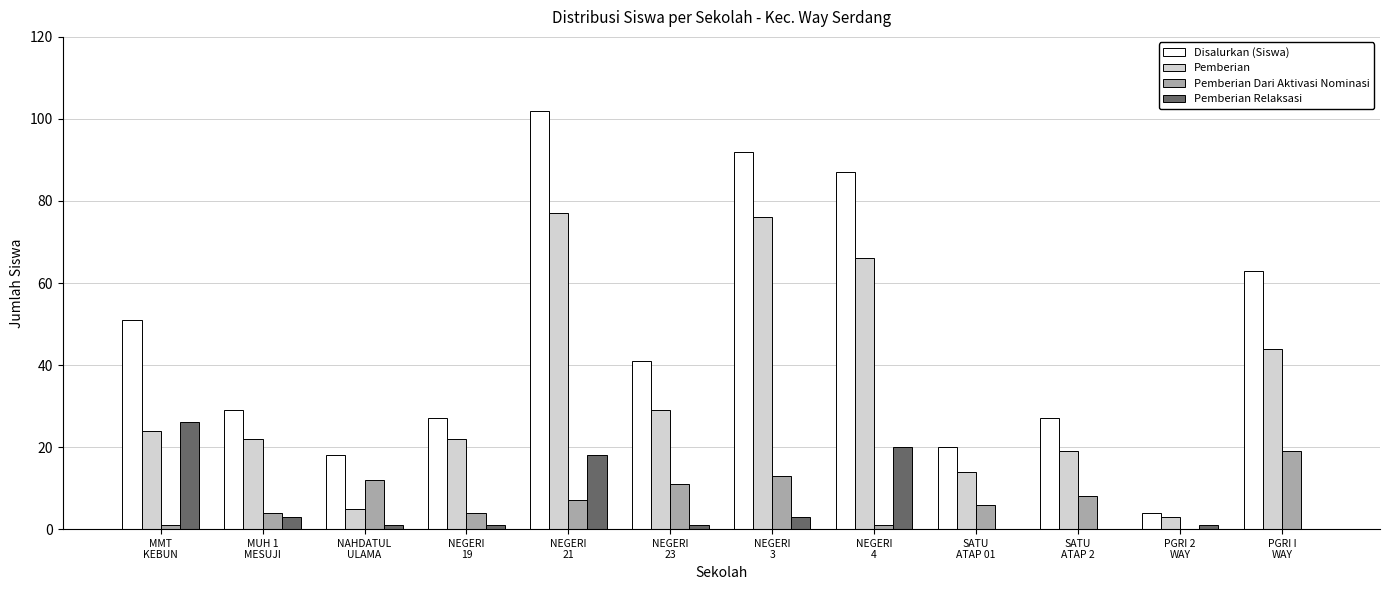

Which series has the largest total across all categories?

Disalurkan (Siswa)